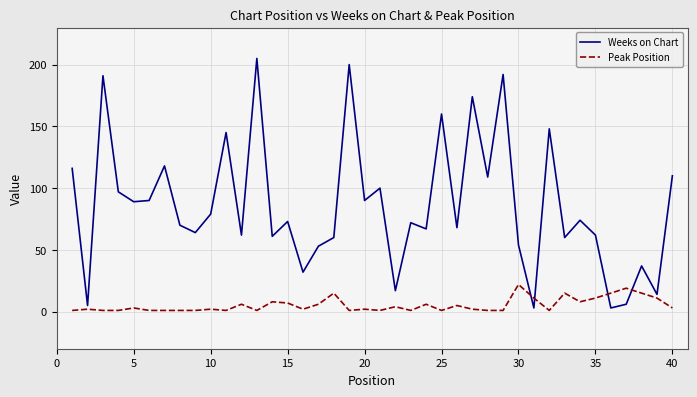

How many intersections are there between Peak Position and Weeks on Chart?

4